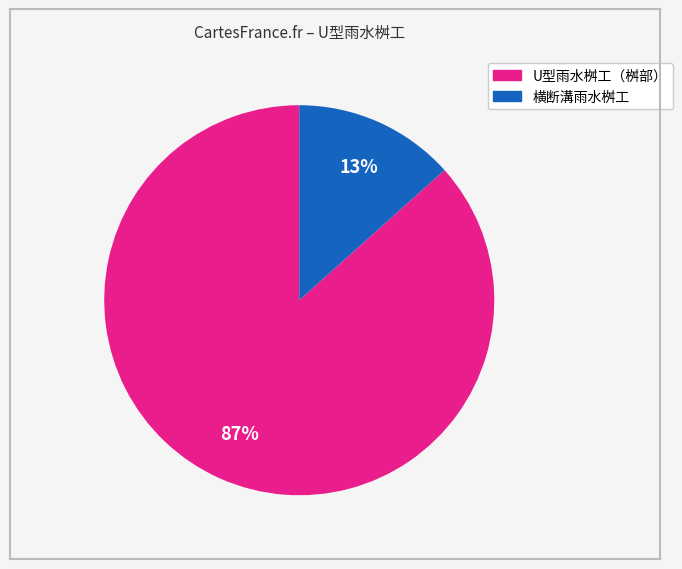

To the nearest percent, what is the average slice percentage?

50%